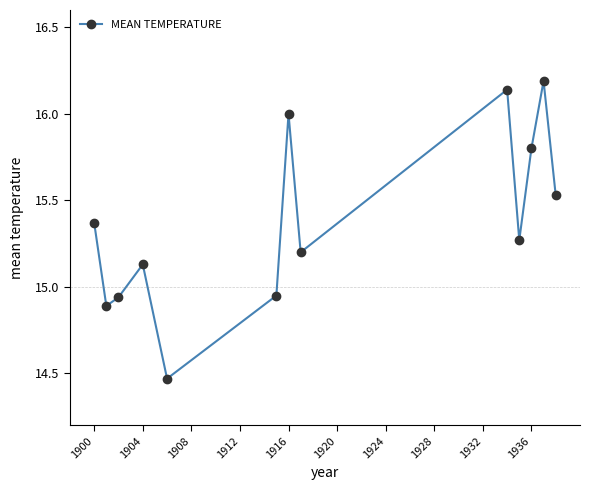

How many lines are shown in the chart?

1